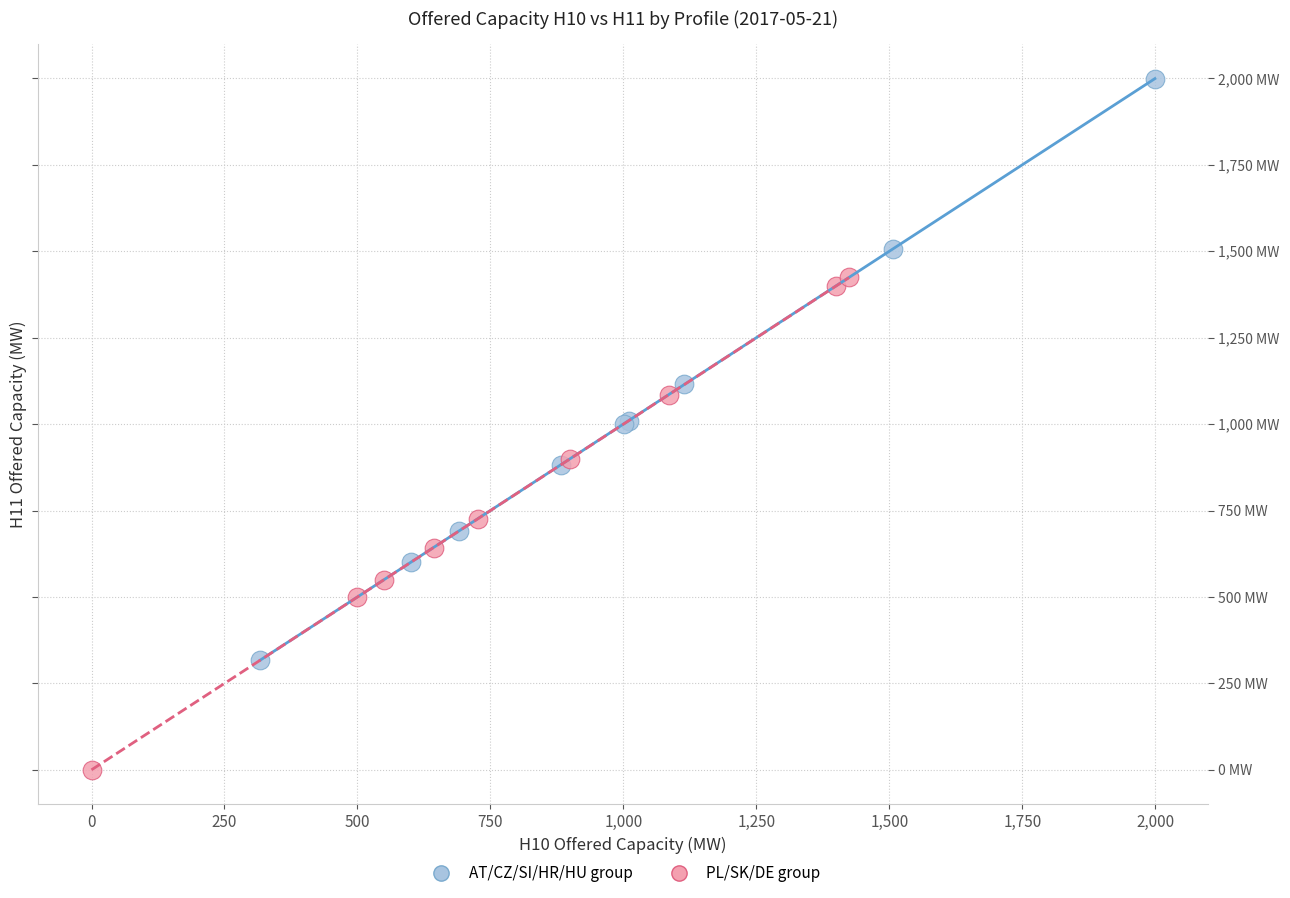

Which series has the largest Y range (max minus min)?

AT/CZ/SI/HR/HU group